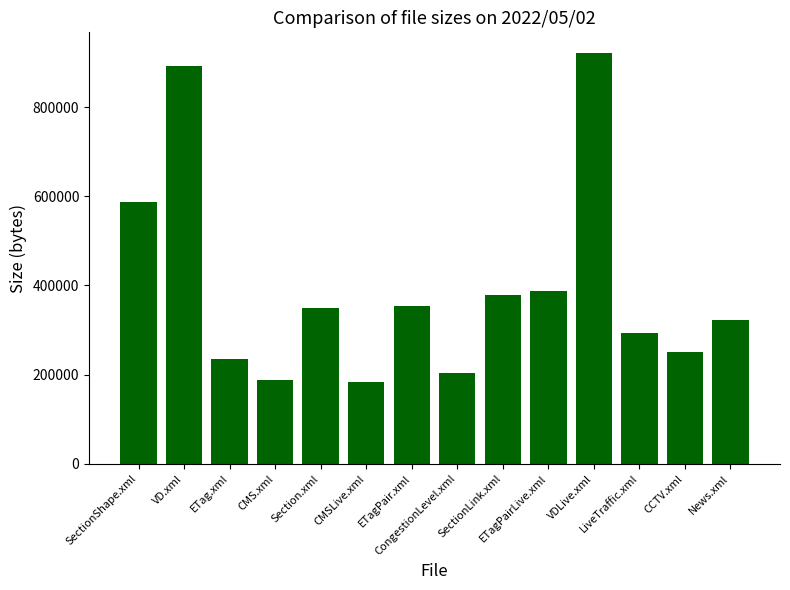

What is the sum of all values?

5547623